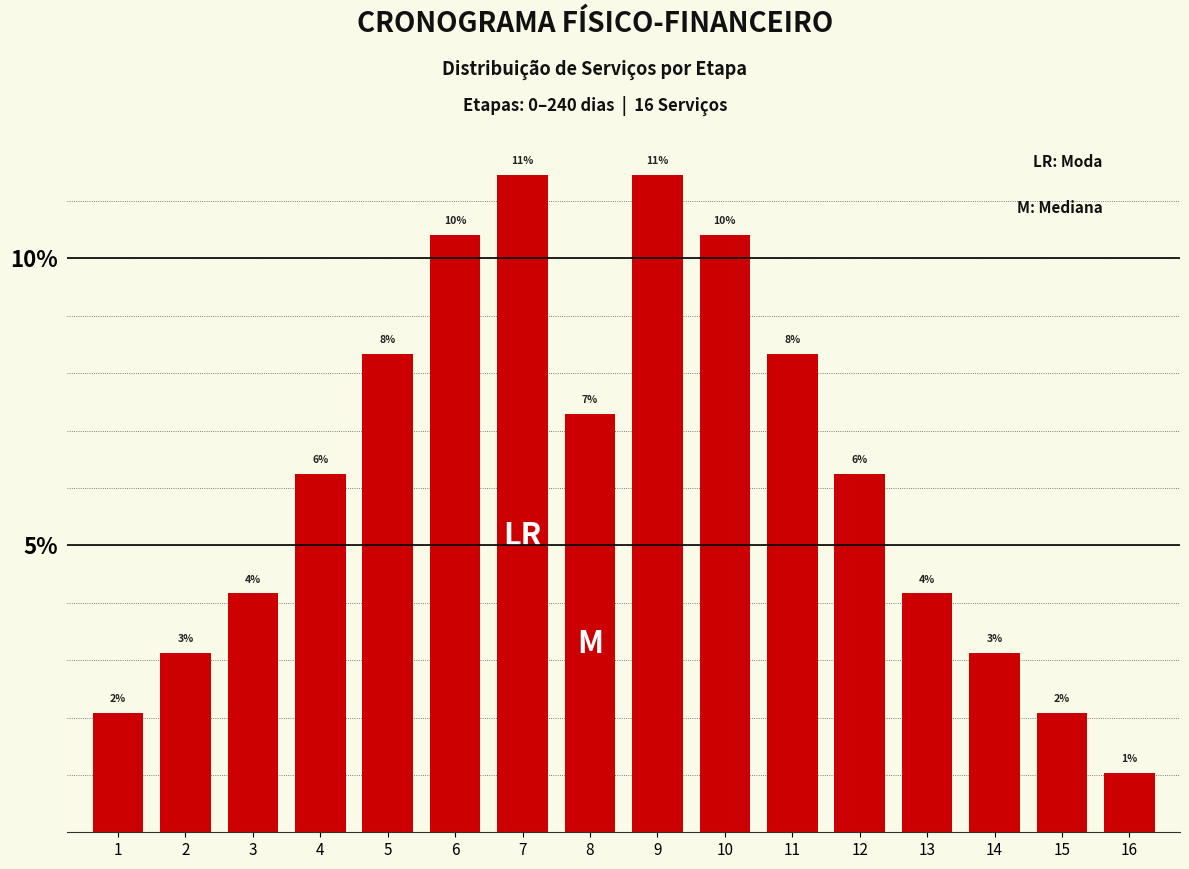

How many bars are there in total?

16